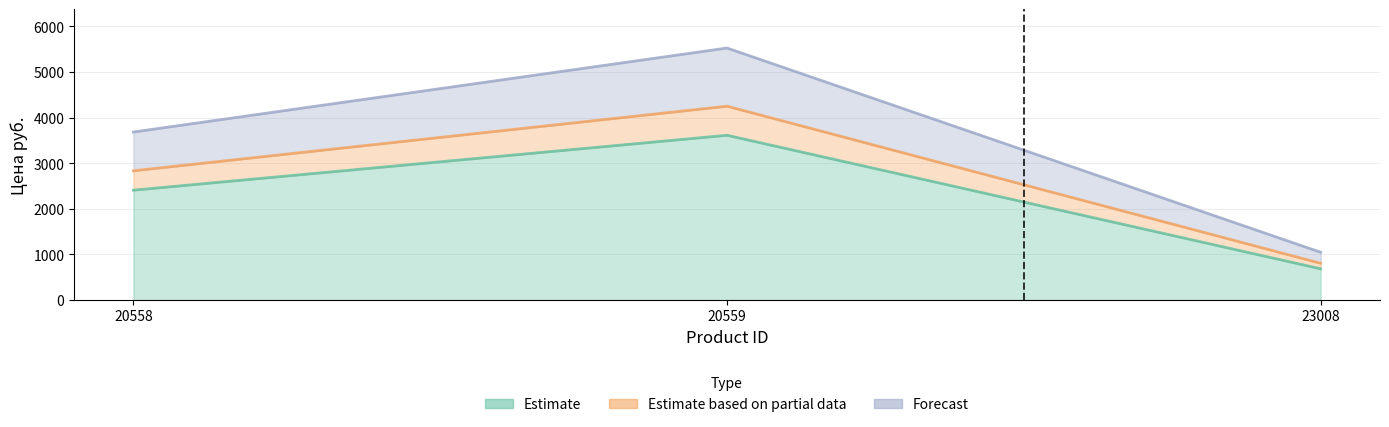

At which category is the sum across all series the highest?

20559